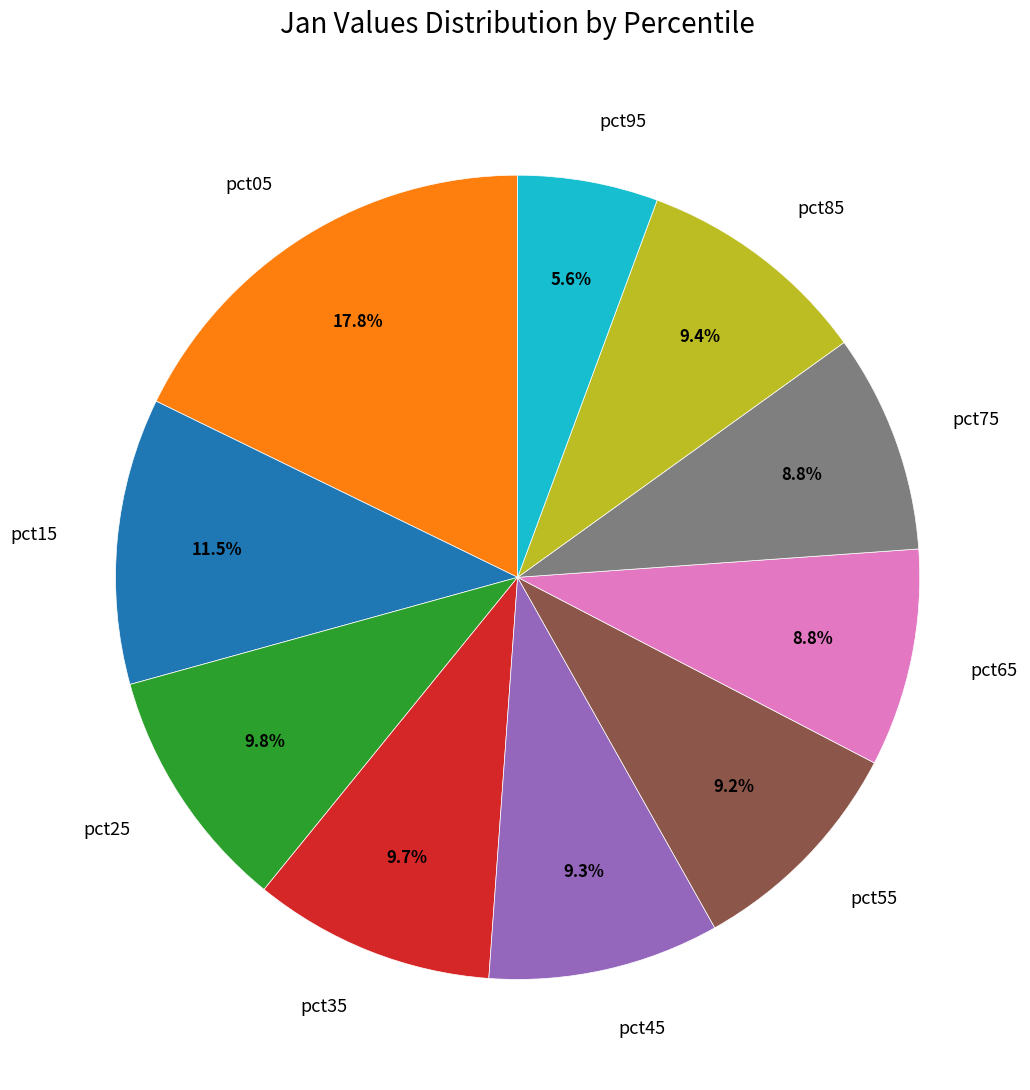

The pct55 slice represents 9% of the pie. True or false?

True